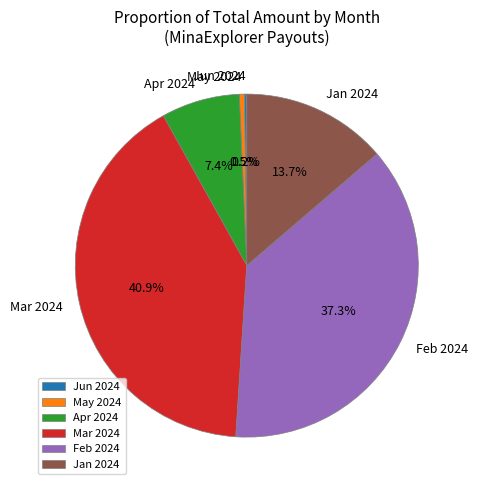

Which slice is the largest?

Mar 2024